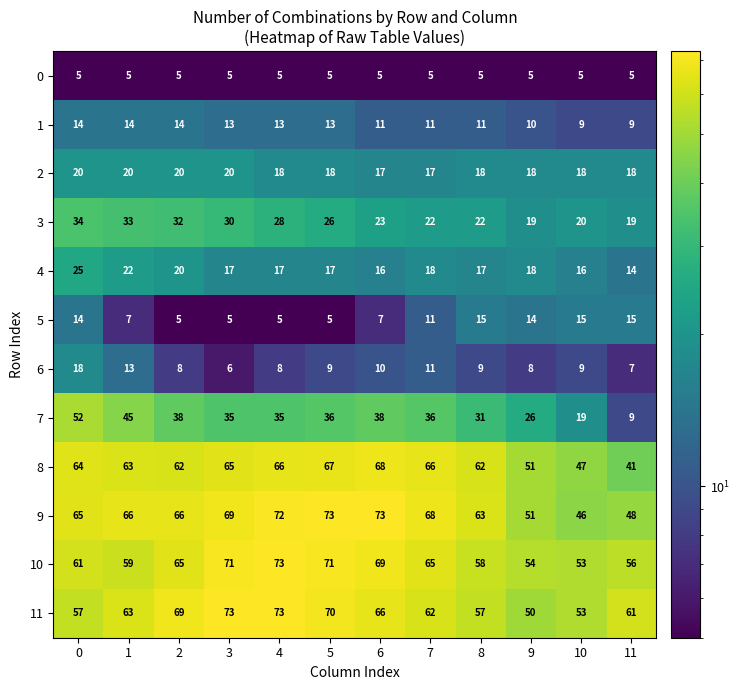

What is the approximate value of 6 at 7?

11